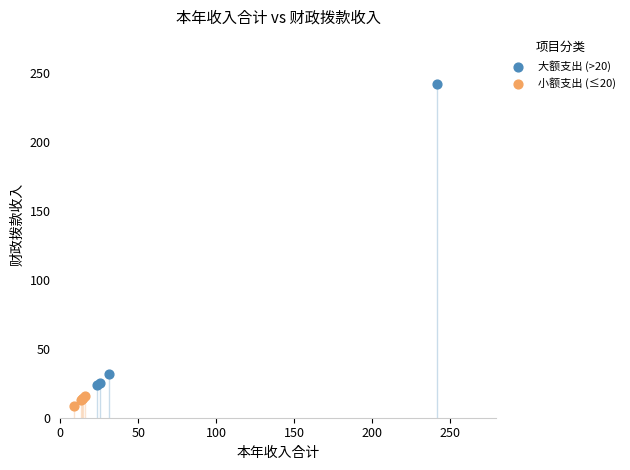

What are all the series names shown in the legend?

大额支出 (>20), 小额支出 (≤20)